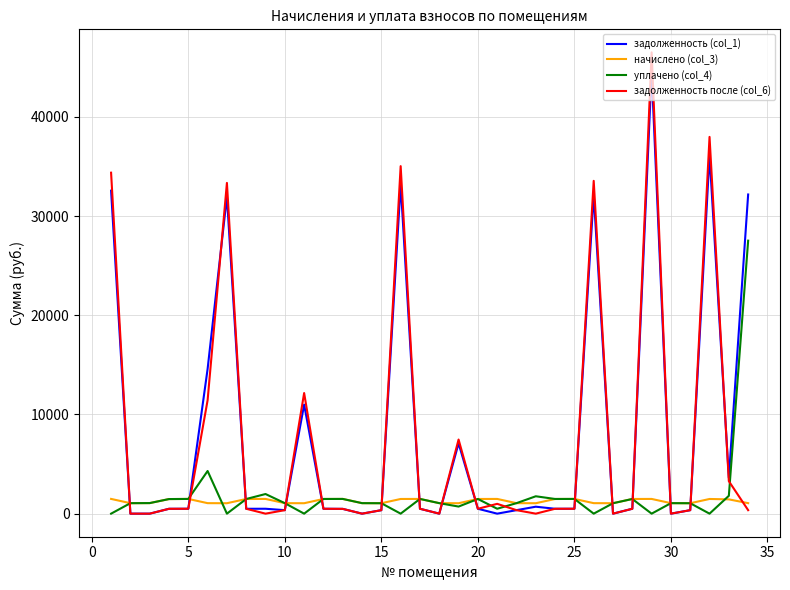

What is the maximum value for задолженность после (col_6)?

46498.8